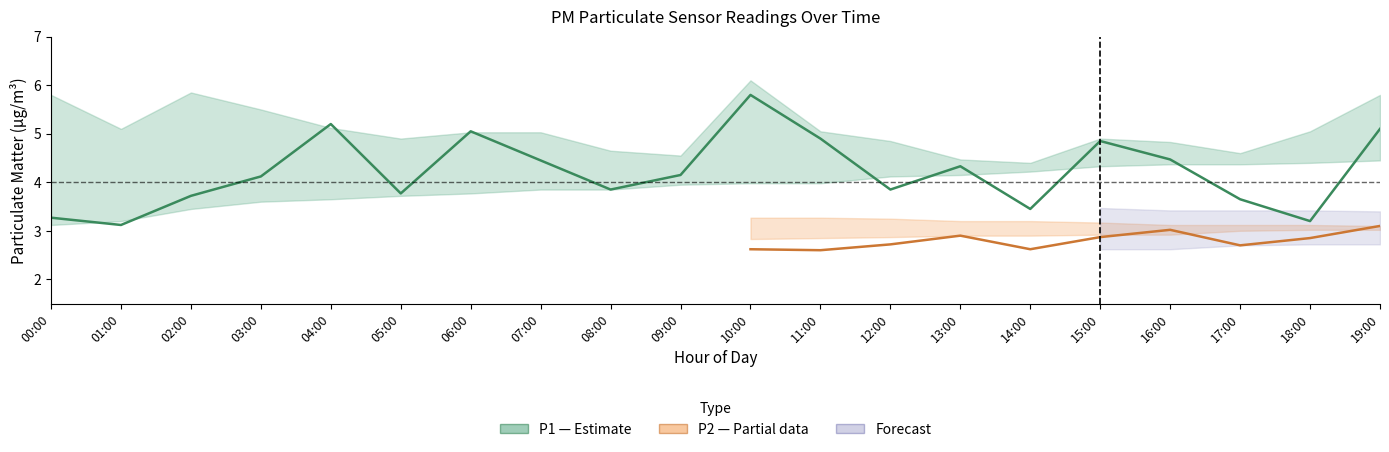

What is the average value of the P1_lower series?

3.9